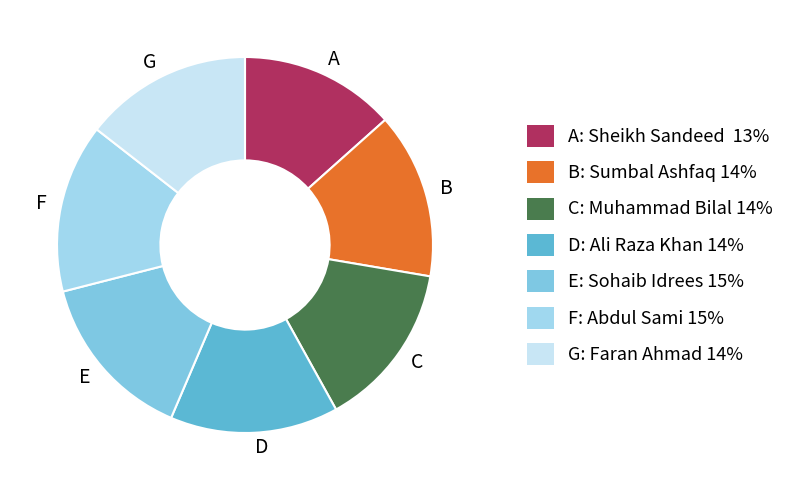

Does C represent more than half of the total?

No